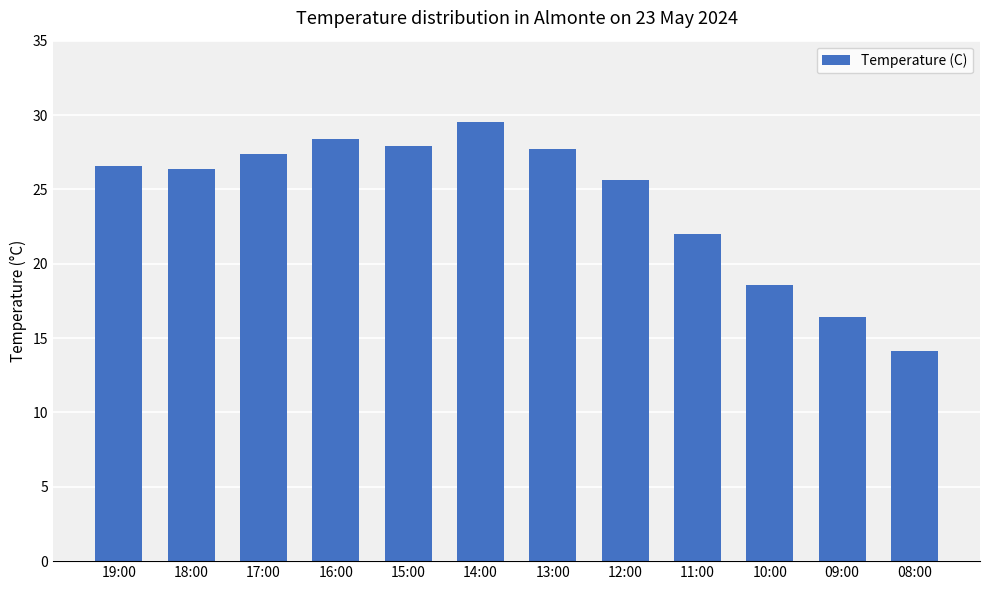

What is the maximum value shown in the chart?

29.5